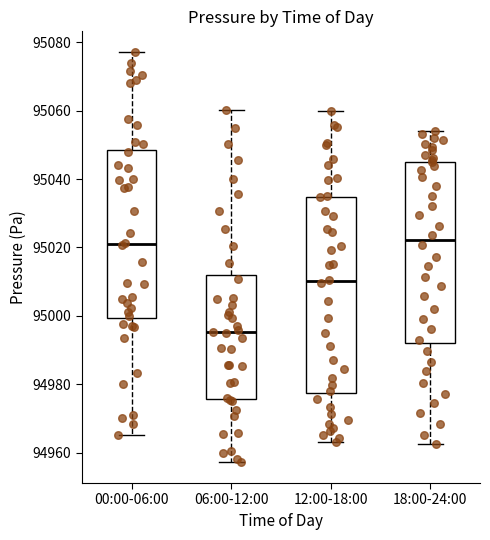

Which box's median line is the lowest?

06:00-12:00